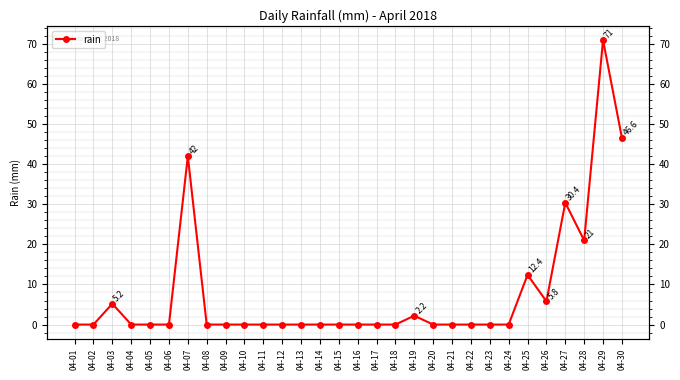

How many points are lower than both their immediate neighbors (excluding endpoints)?

2